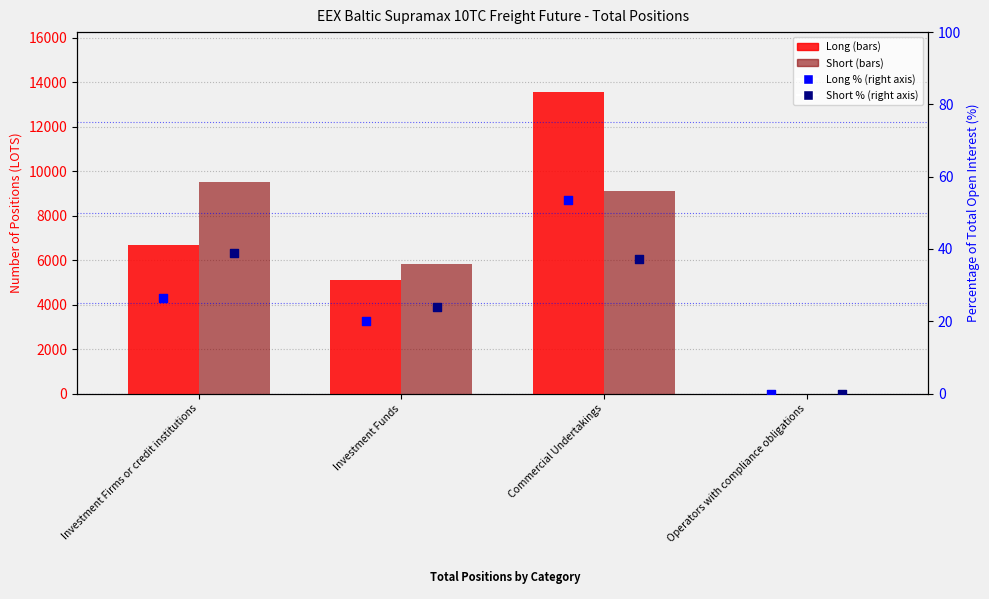

Which series reaches the minimum Y coordinate?

Long